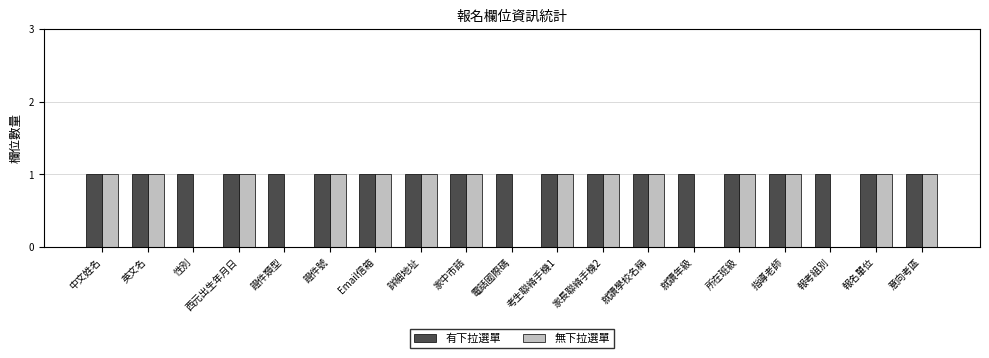

Which series changed the most between 電話國際碼 and 所在班級?

無下拉選單